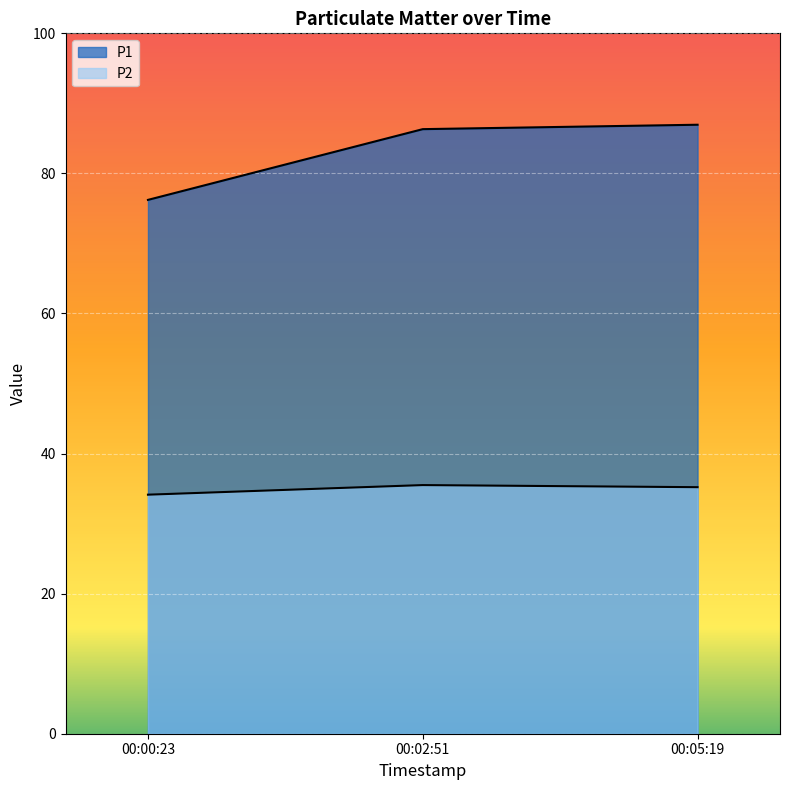

How many lines are shown in the chart?

2